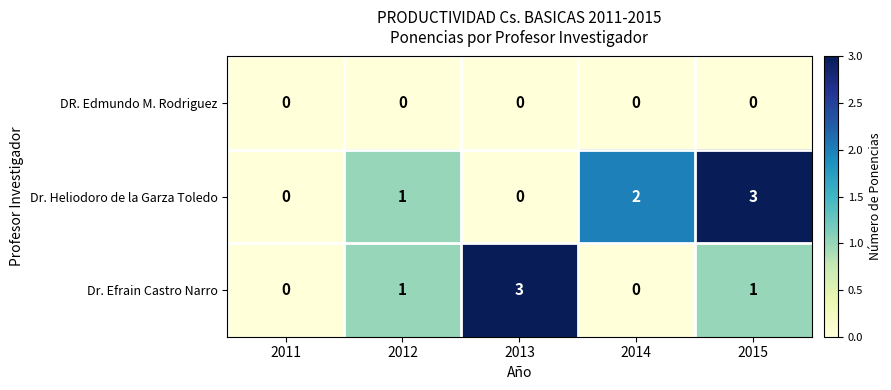

Count the Dr. Efrain Castro Narro values in the range 0 to 1.

4